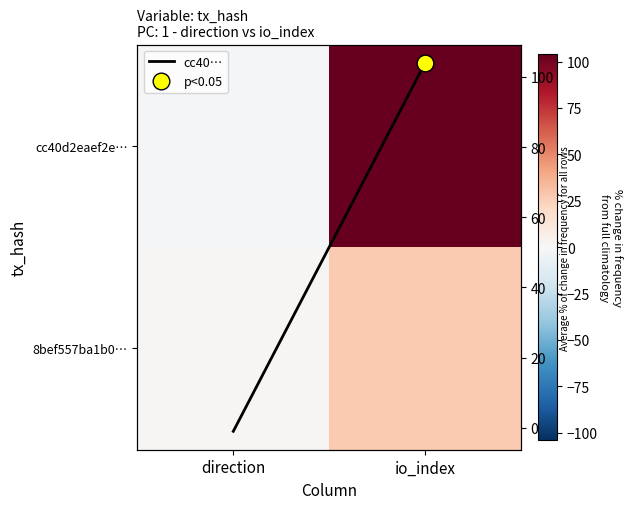

The 8bef557ba1b0… series shows 13 at io_index. True or false?

False